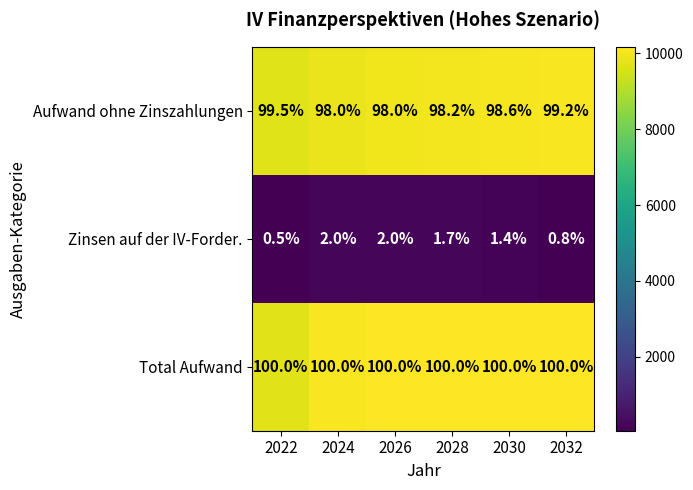

What is the minimum value shown in the chart?

0.5